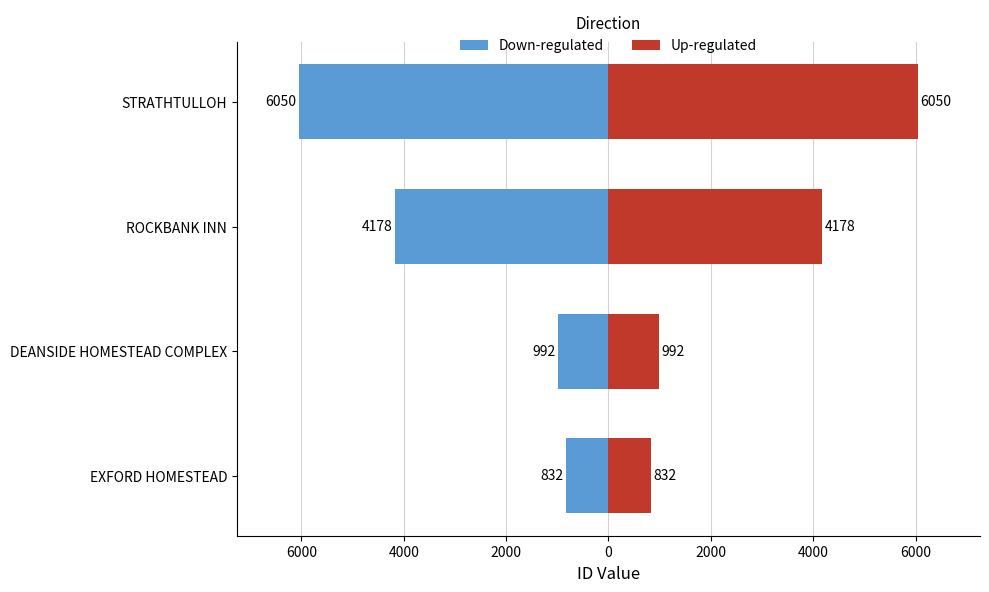

What is the value of the Up-regulated bar at the 2nd from the left?

992